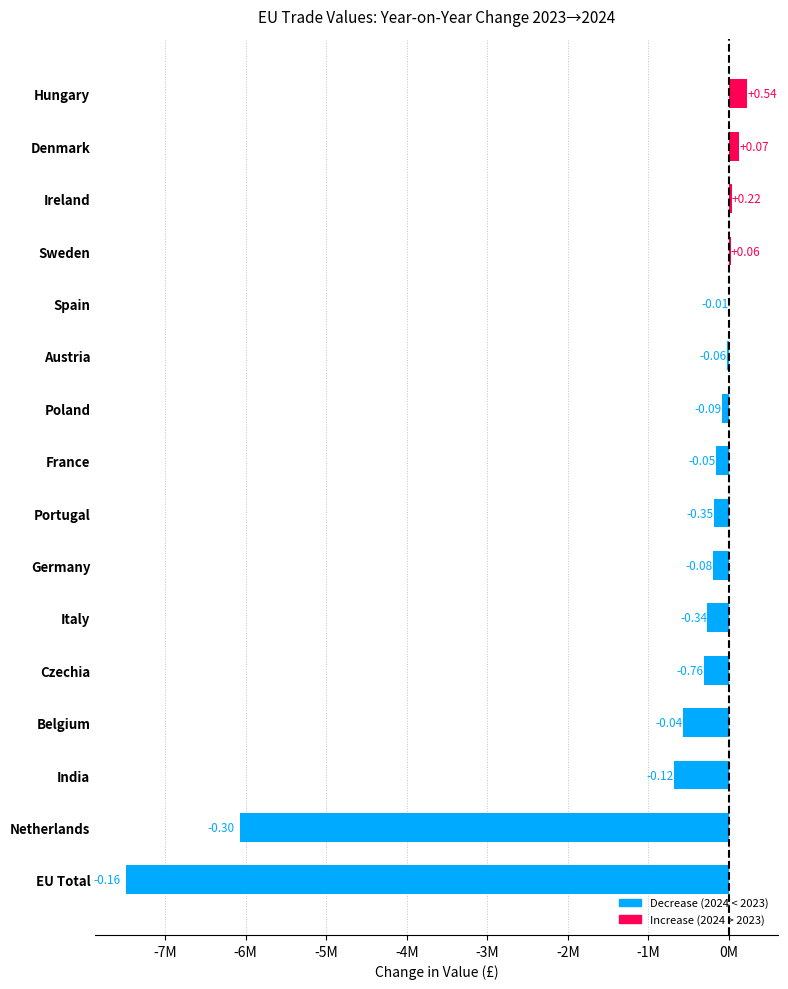

What is the difference between the maximum and minimum values?

7710149